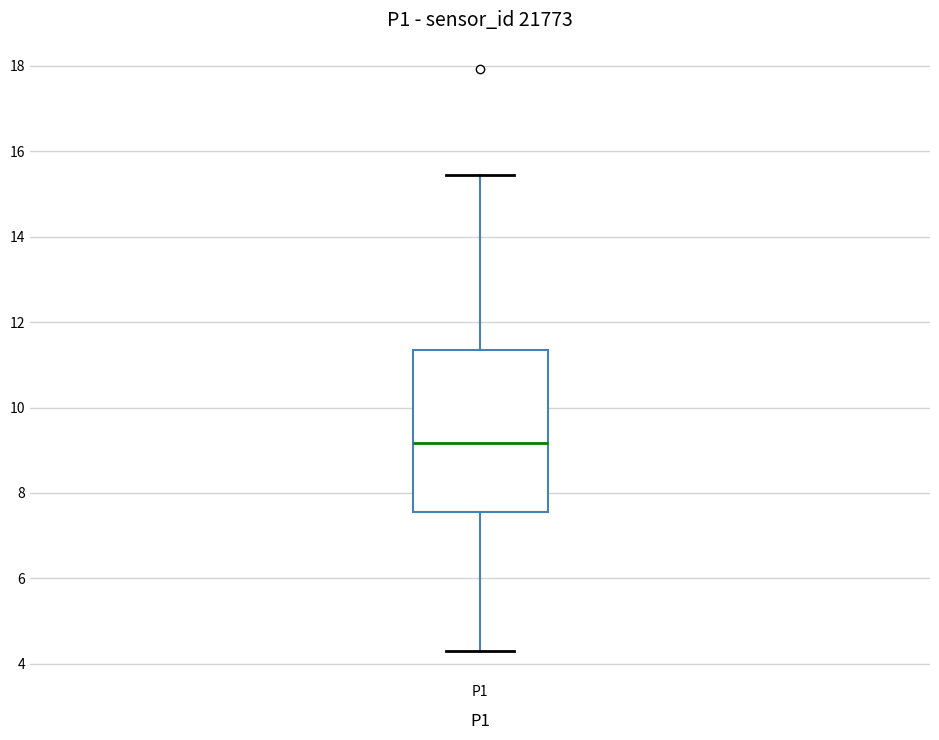

Read this box plot against the y-axis: the position of the median line, the range covered by the box, and the ends of both whiskers. The values are not printed on the chart, so give them approximately, as read against the axis.

median 9.2, box 7.6 to 11.4, whiskers 4.4 to 15.4